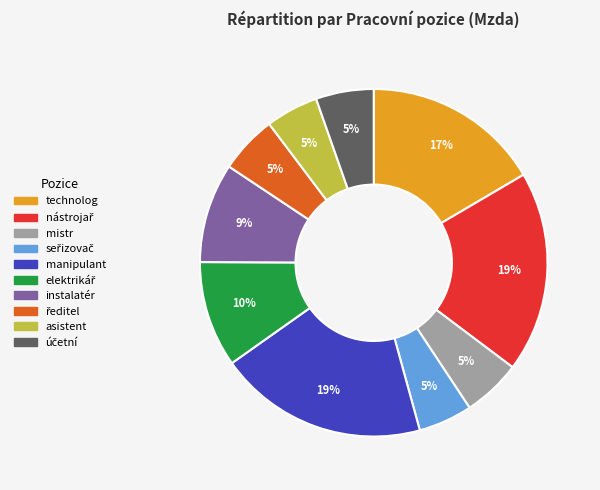

Is there any slice that represents more than half of the pie?

No